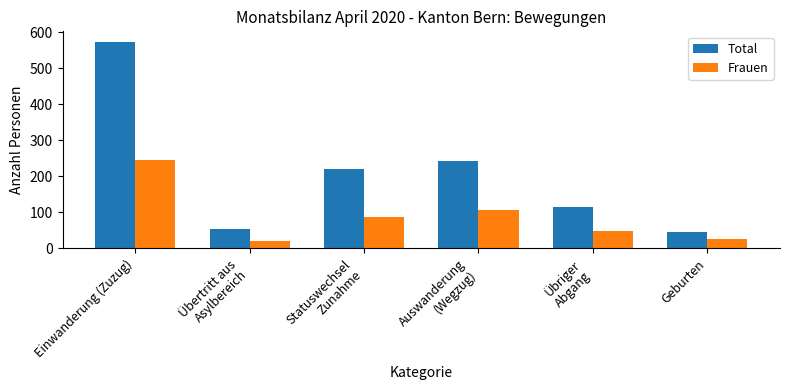

Rank the series by their maximum value, from highest to lowest.

Total, Frauen